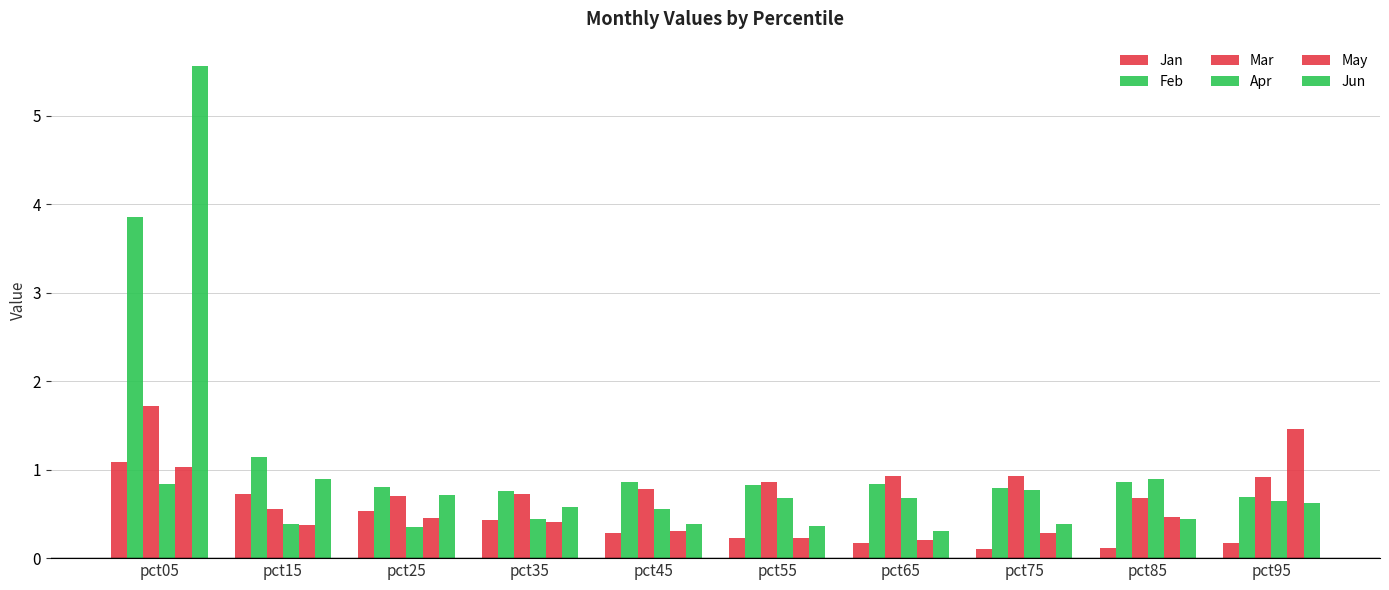

Count the number of categories in the chart.

10